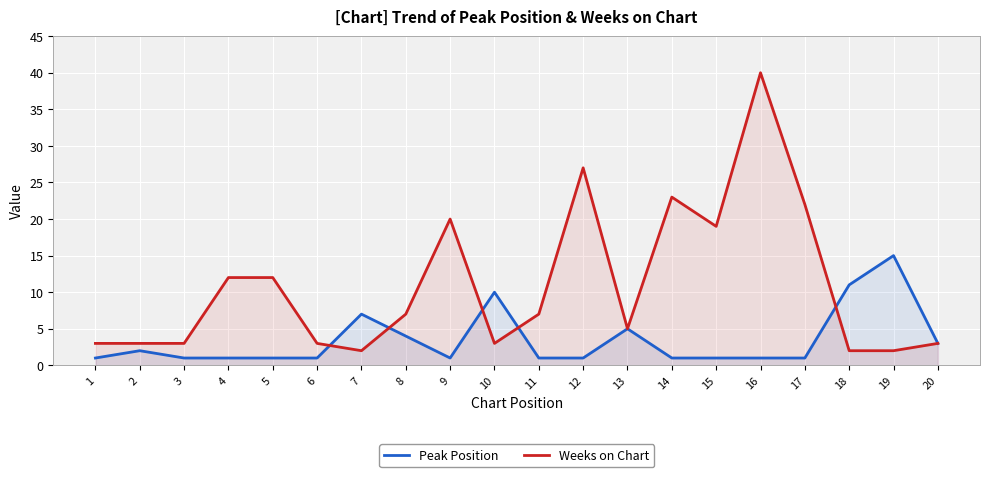

What are all the series names shown in the legend?

Peak Position, Weeks on Chart